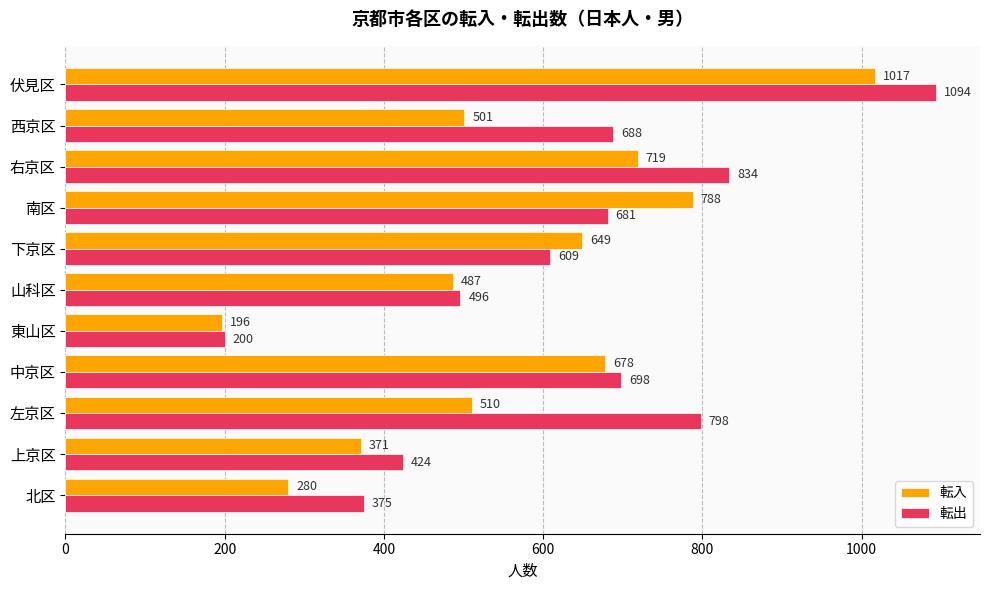

How many series are shown in this chart?

2